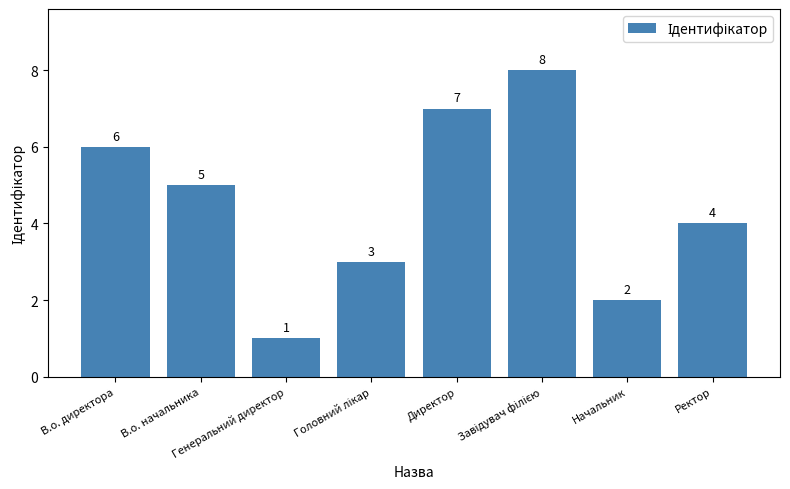

At which label does the data first exceed 5?

В.о. директора